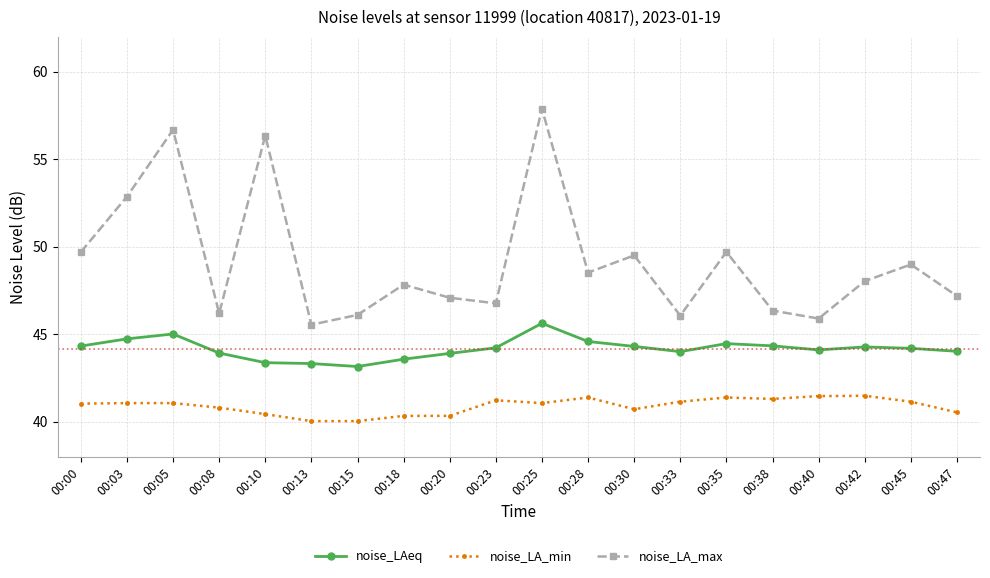

How many series are shown in this chart?

3